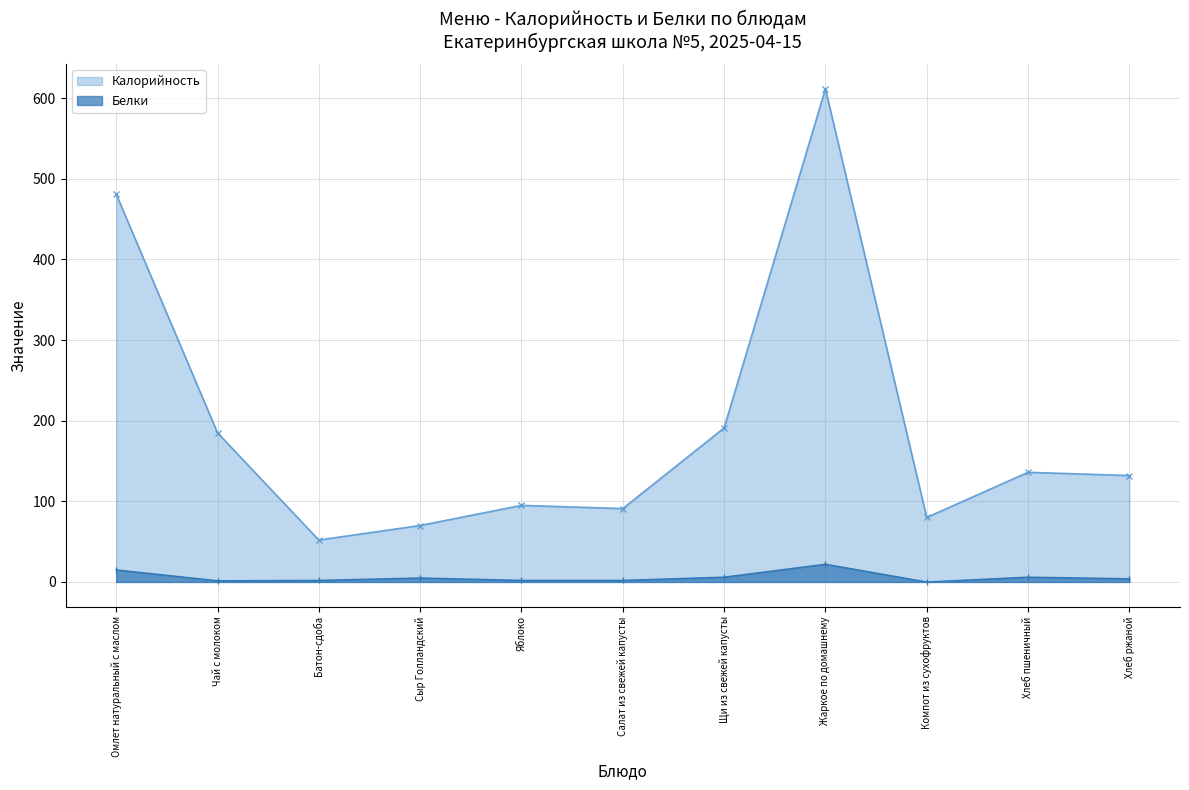

Where is the first local maximum for Калорийность?

Яблоко